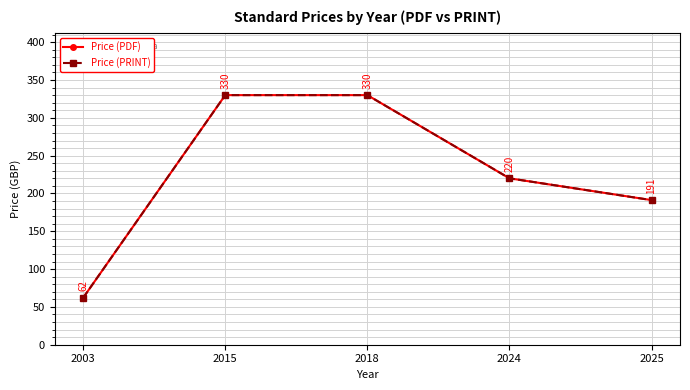

Where is Price (PDF) nearest to the value 196?

2025